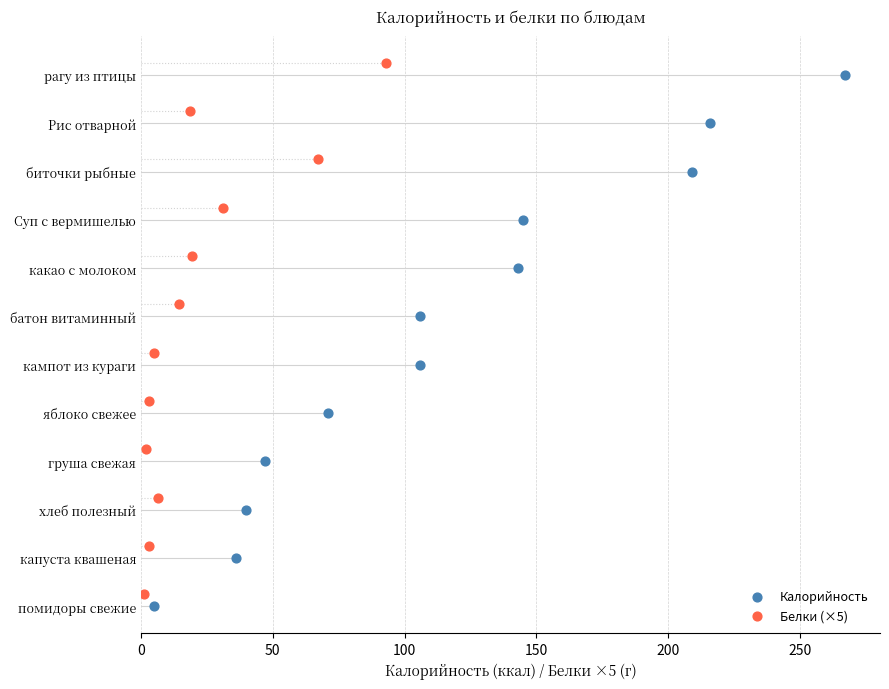

Which series has the widest spread of Y values?

Калорийность